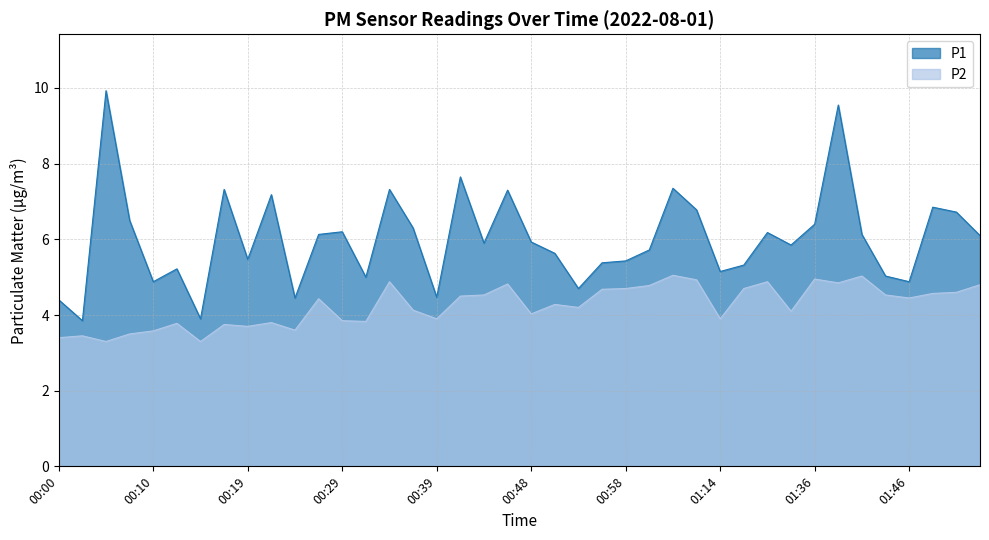

List the series in order of their peak value, lowest first.

P2, P1